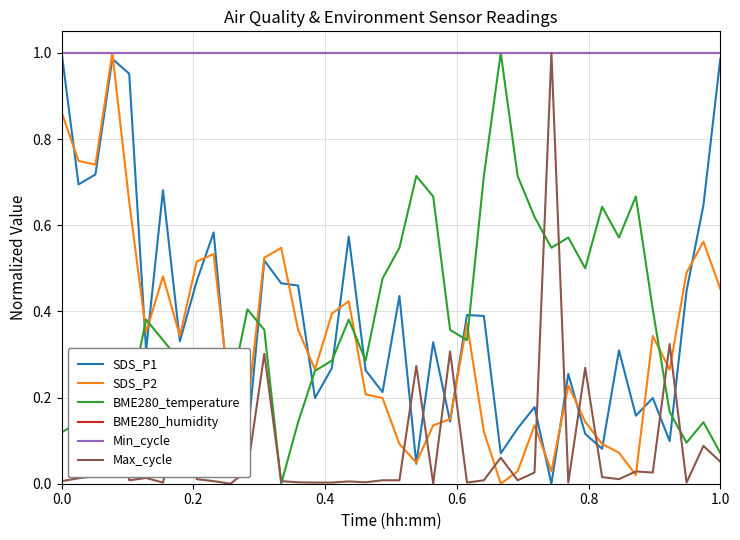

Does the chart display data point markers on the line(s)?

No